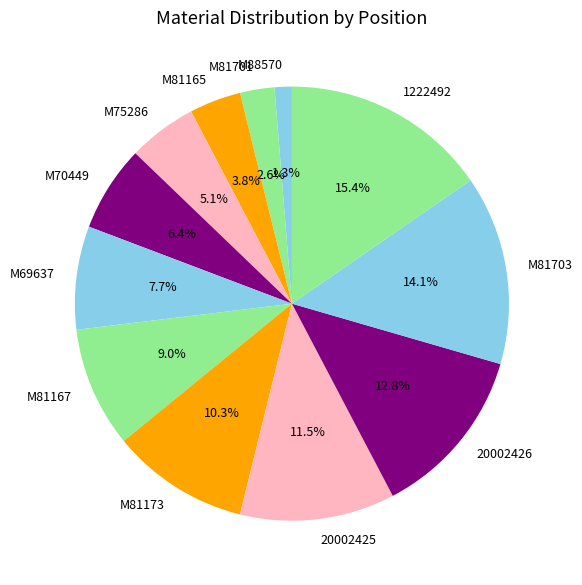

What is the ratio of the value at 1222492 to the value at M81167?

1.7